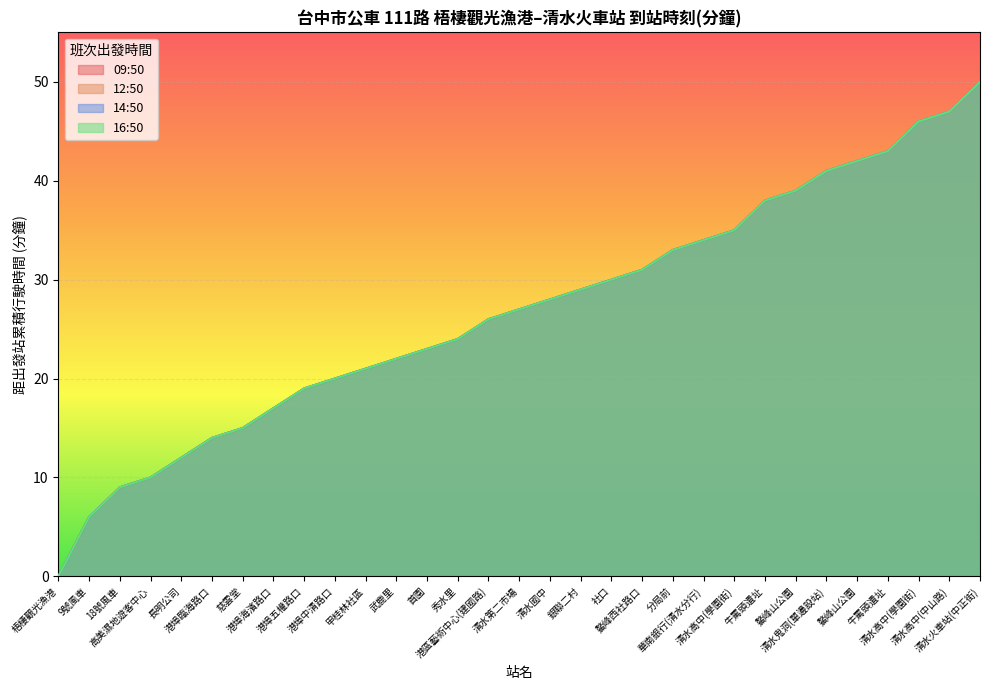

True or false: Trip 4 and Trip 2 intersect in this chart.

False